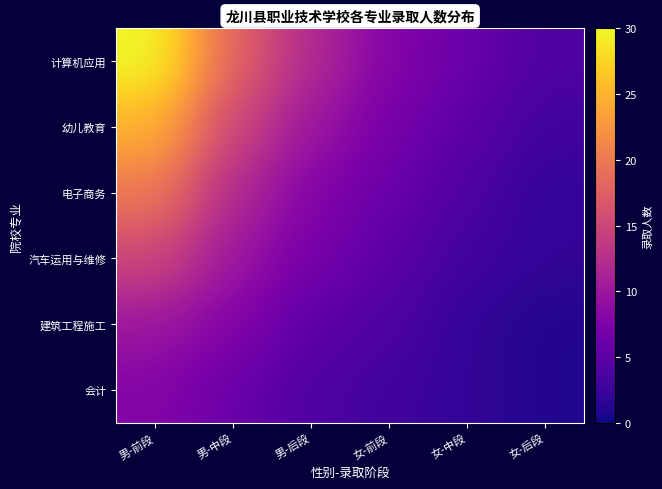

Which series changed the most between 男-后段 and 女-前段?

计算机应用